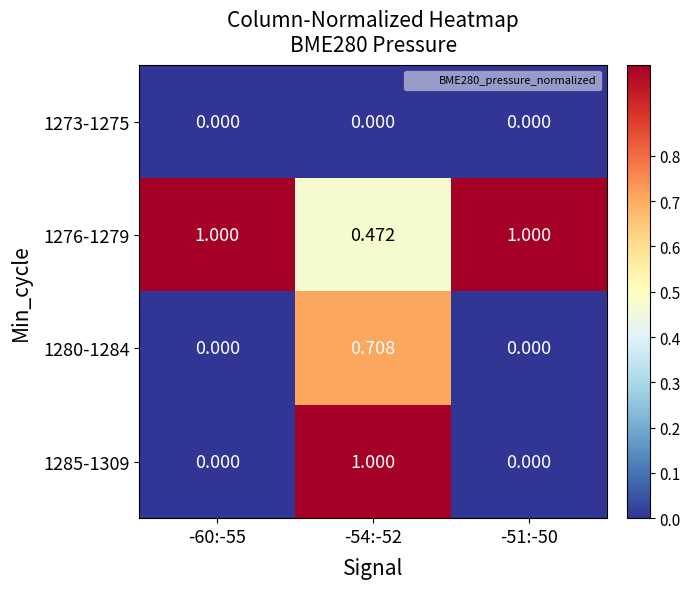

Is the value of 1276-1279 at -51:-50 greater than the value of 1280-1284 at -54:-52?

Yes